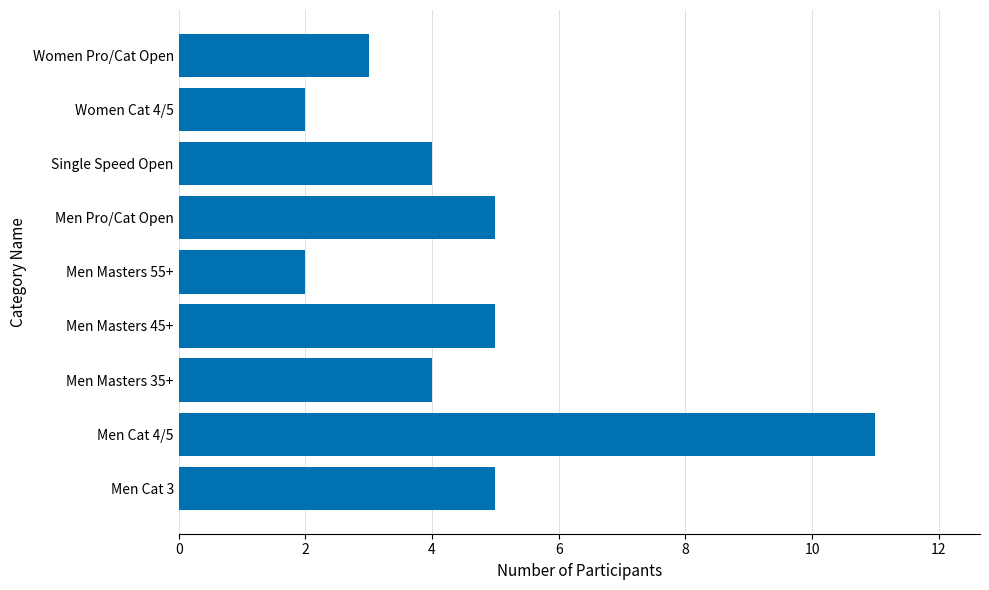

What is the change in value from Men Pro/Cat Open to Women Cat 4/5?

-3